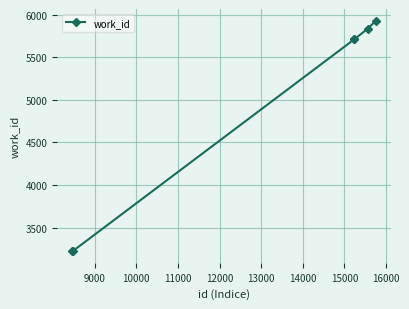

What is the value of the 3rd point from the left?

5709